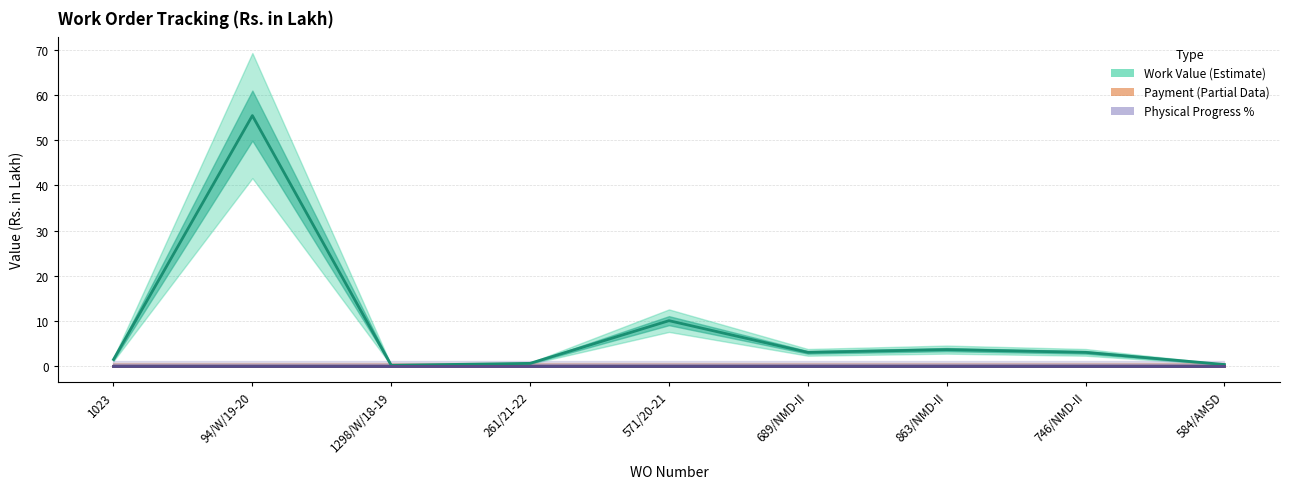

Reading right to left, extract all data points from this chart.

Work Value: 584/AMSD=0.3	746/NMD-II=3.0	863/NMD-II=3.6	689/NMD-II=3.0	571/20-21=10.0	261/21-22=0.5	1298/W/18-19=0.1	94/W/19-20=55.5	1023=1.4
Payment: 584/AMSD=0.0	746/NMD-II=0.0	863/NMD-II=0.0	689/NMD-II=0.0	571/20-21=0.0	261/21-22=0.0	1298/W/18-19=0.0	94/W/19-20=0.0	1023=0.0
Physical Progress %: 584/AMSD=0.0	746/NMD-II=0.0	863/NMD-II=0.0	689/NMD-II=0.0	571/20-21=0.0	261/21-22=0.0	1298/W/18-19=0.0	94/W/19-20=0.0	1023=0.0